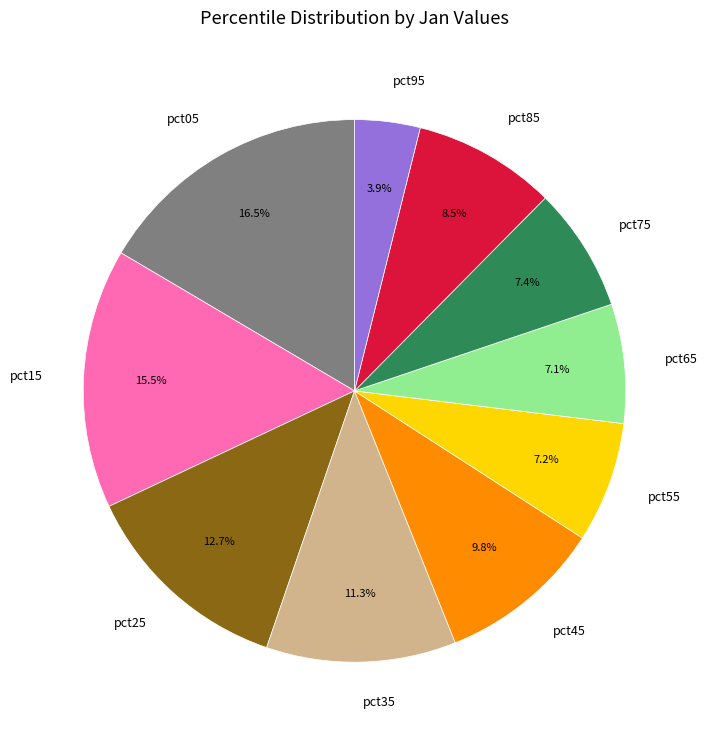

Is it true that pct35 is 11% of the pie?

True